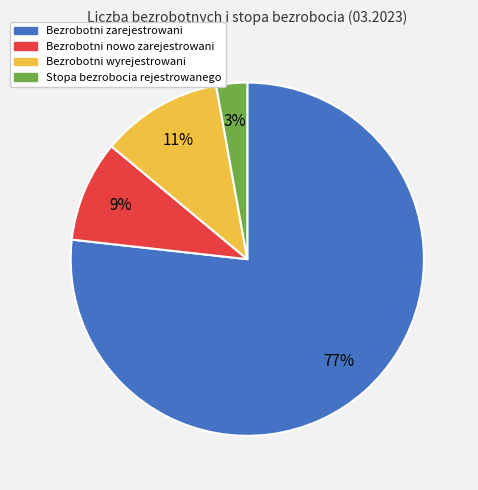

Between Bezrobotni zarejestrowani and Bezrobotni nowo zarejestrowani, which is larger?

Bezrobotni zarejestrowani